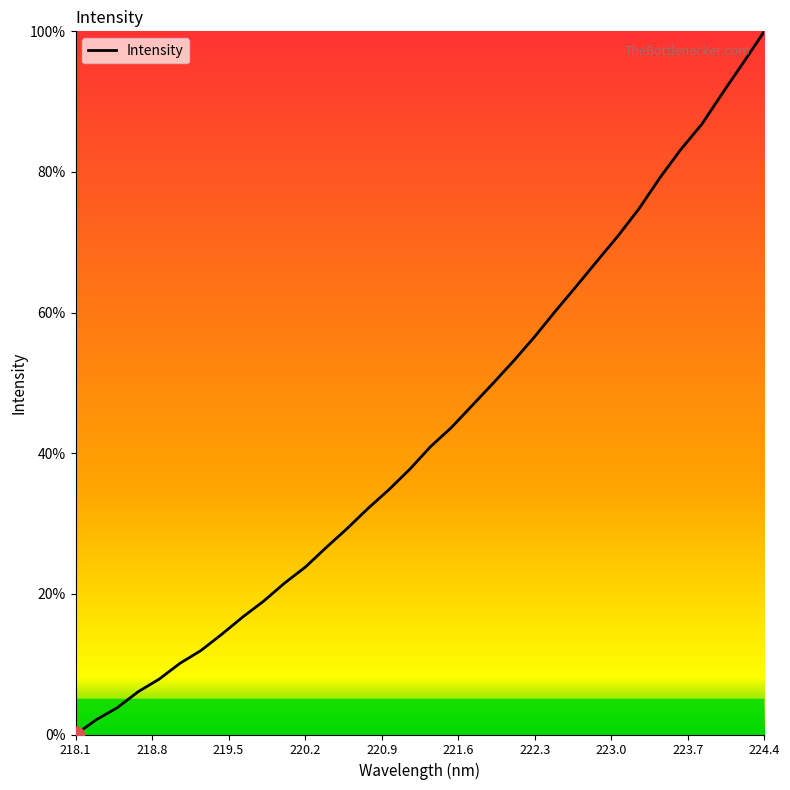

What is the maximum value shown in the chart?

100.0